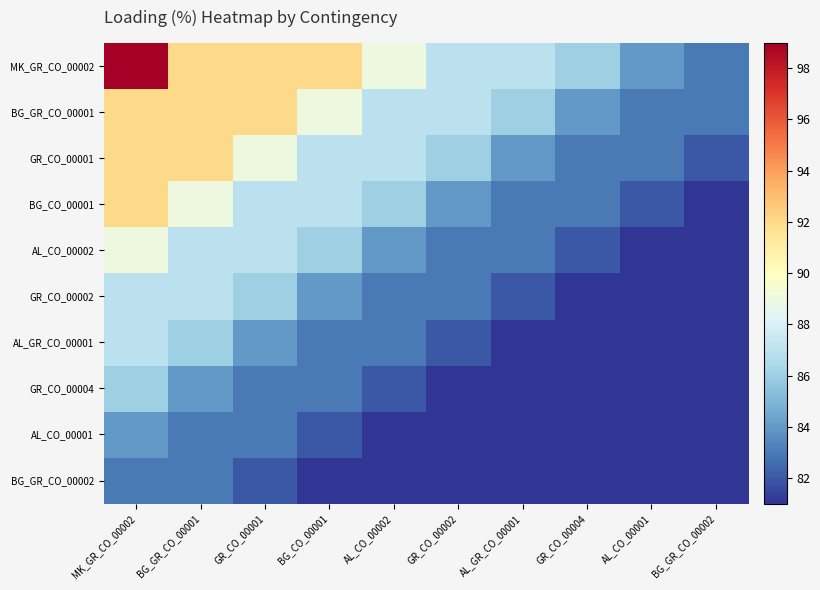

How many categories are shown in the chart?

10